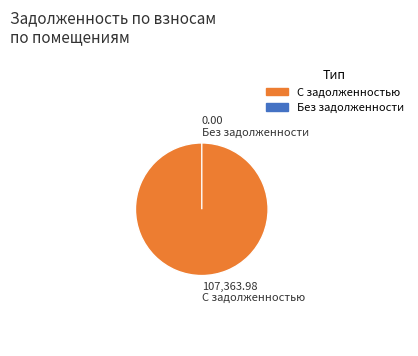

To the nearest percent, what is the difference between the 15 and 29 slice percentages?

12%